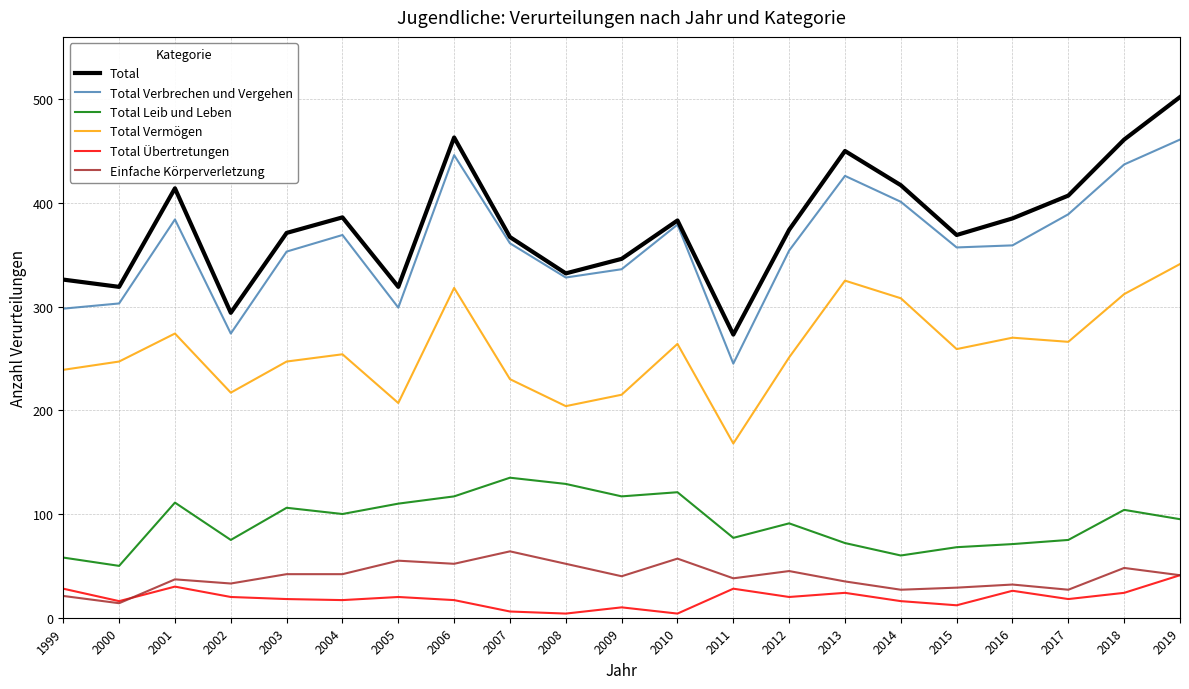

What is the spread (max minus min) of values at 2018?

437